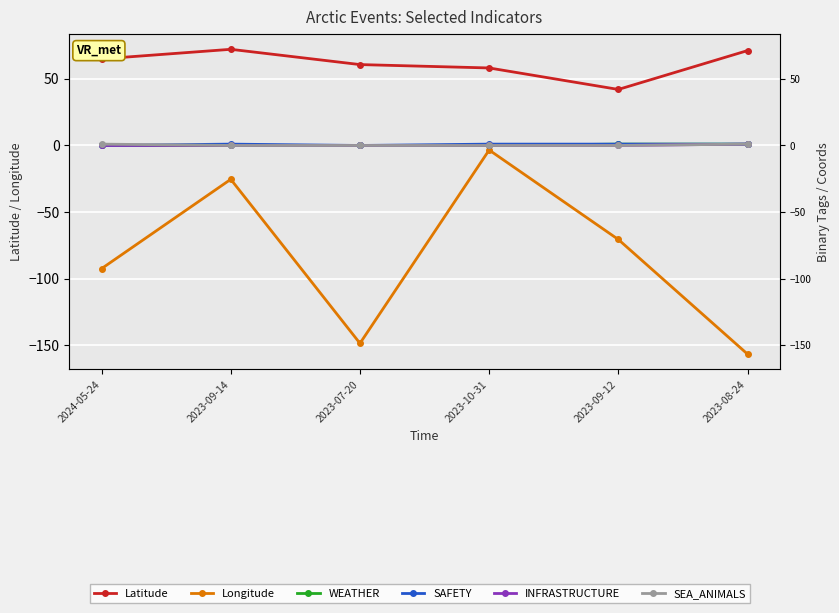

At which label is Longitude closest to -80?

2023-09-12